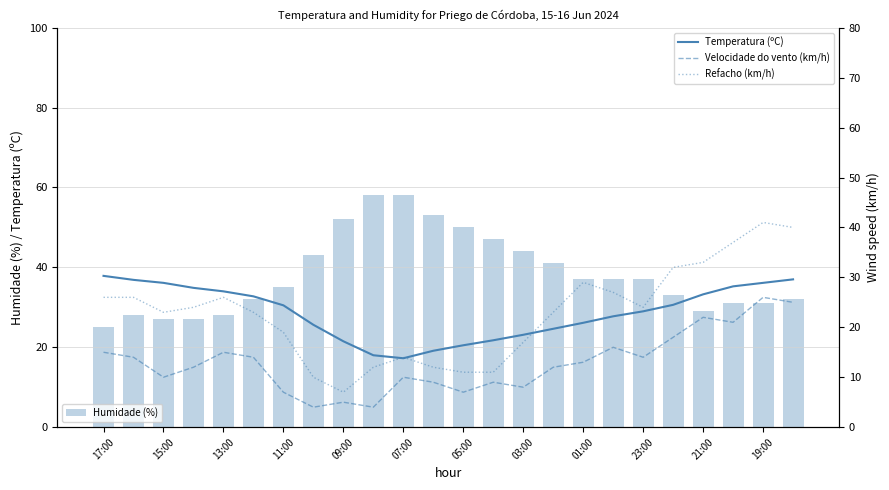

What is the highest value of the Humidade (%) series?

58